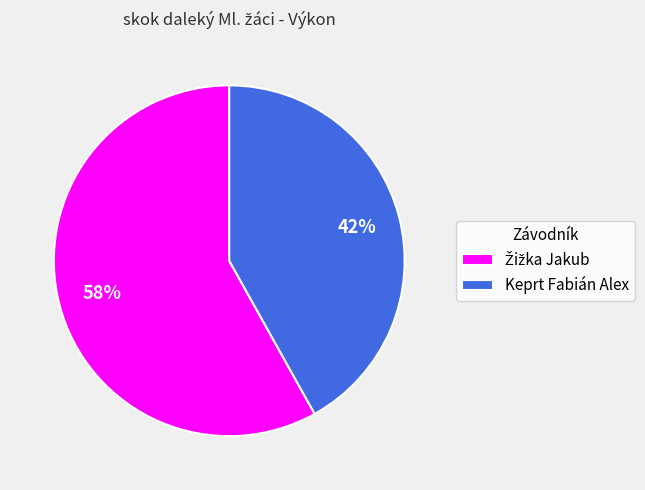

To the nearest percent, what portion does Keprt Fabián Alex represent?

42%